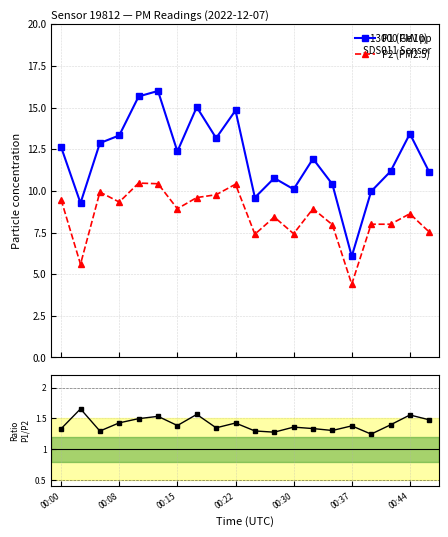

What position from the left is 13?

14